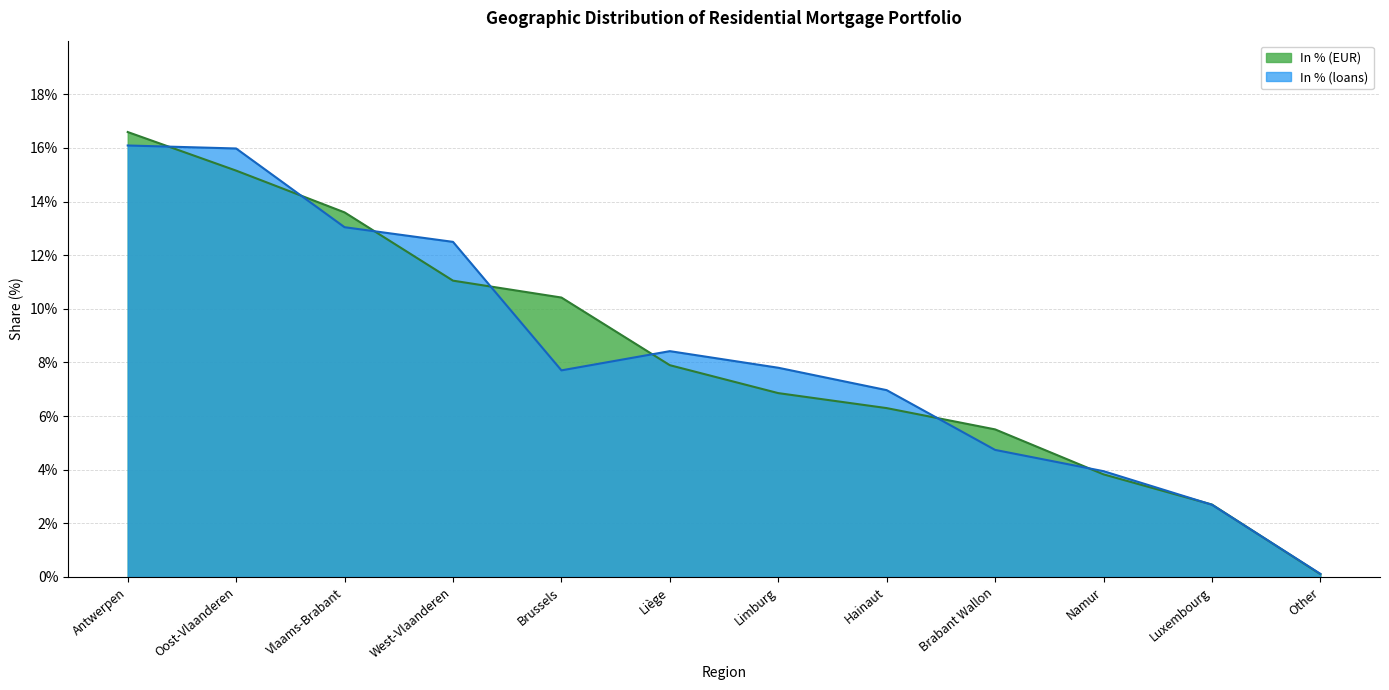

What are all the series names shown in the legend?

In % (EUR), In % (loans)